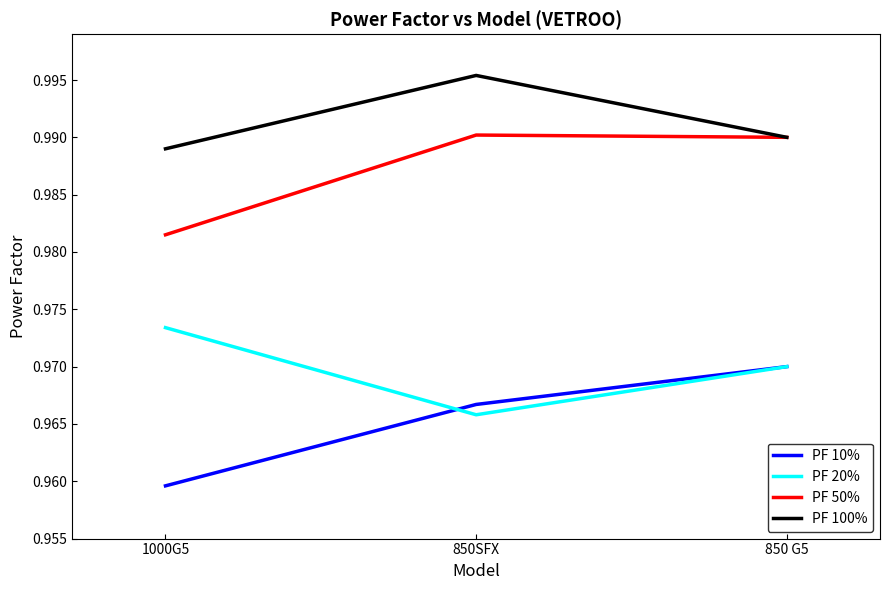

List the series in order of their overall mean, lowest first.

PF 10%, PF 20%, PF 50%, PF 100%